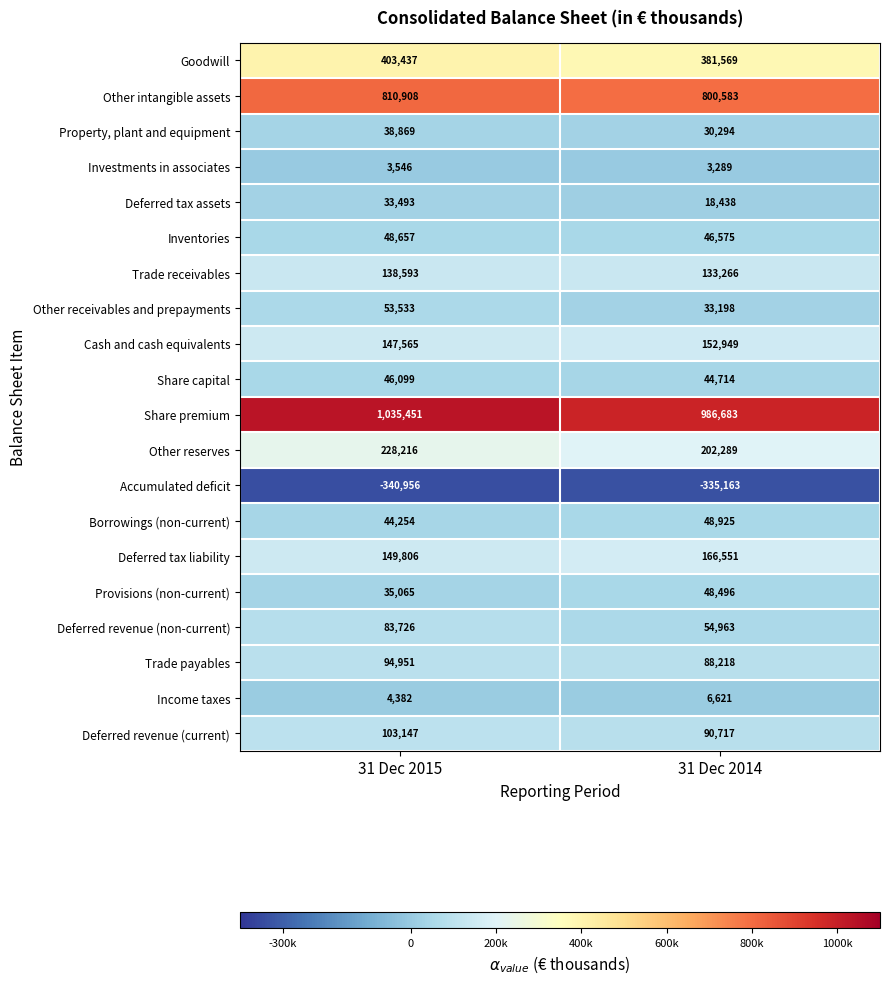

Which category has the highest value in the Other intangible assets series?

31 Dec 2015